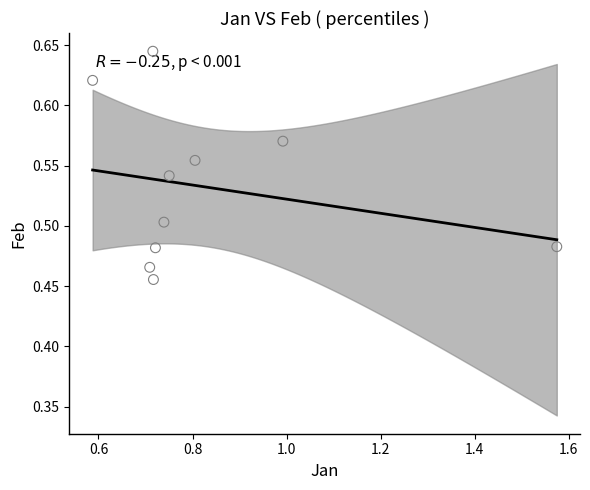

What is the range of X values (max minus min)?

1.0